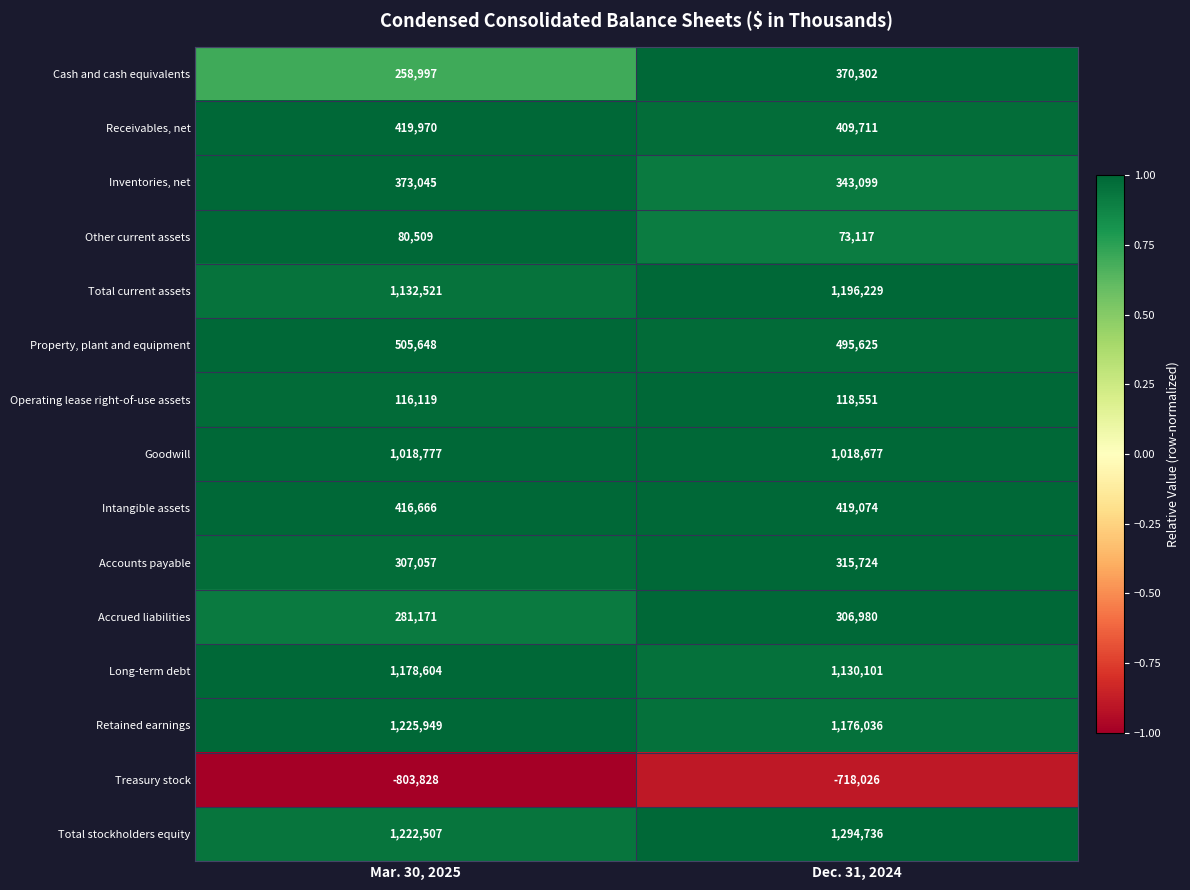

What is the difference between the highest and lowest values at Dec. 31, 2024?

2012762